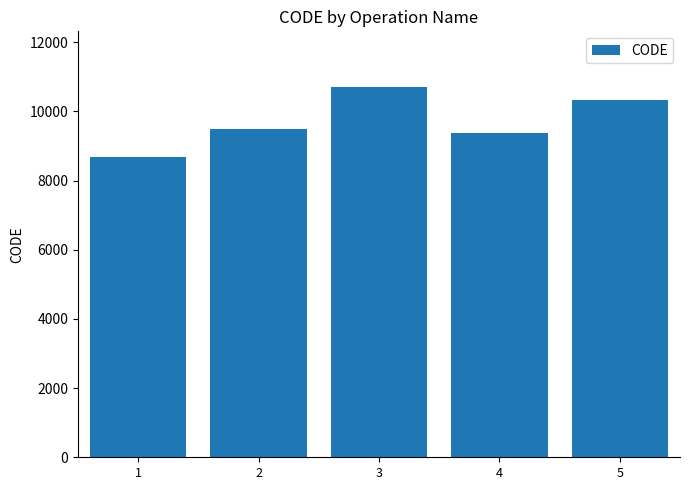

How many data points does each series have?

5